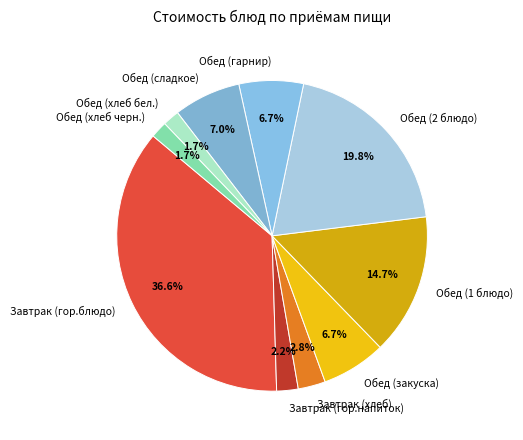

Combined, what portion of the pie is Обед (закуска) and Обед (хлеб черн.)?

8.4%